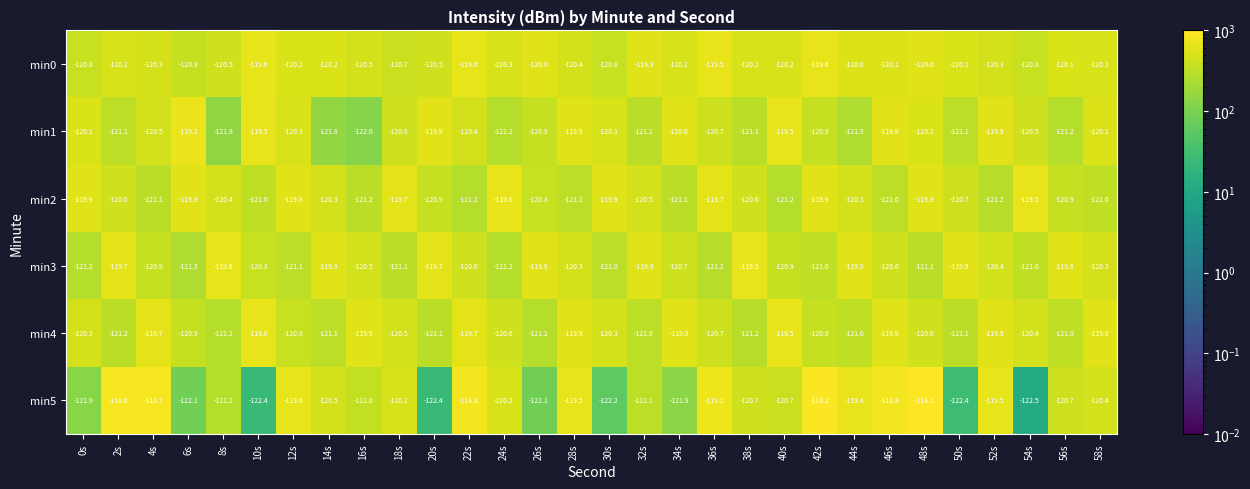

Which series has the widest spread of values?

min5